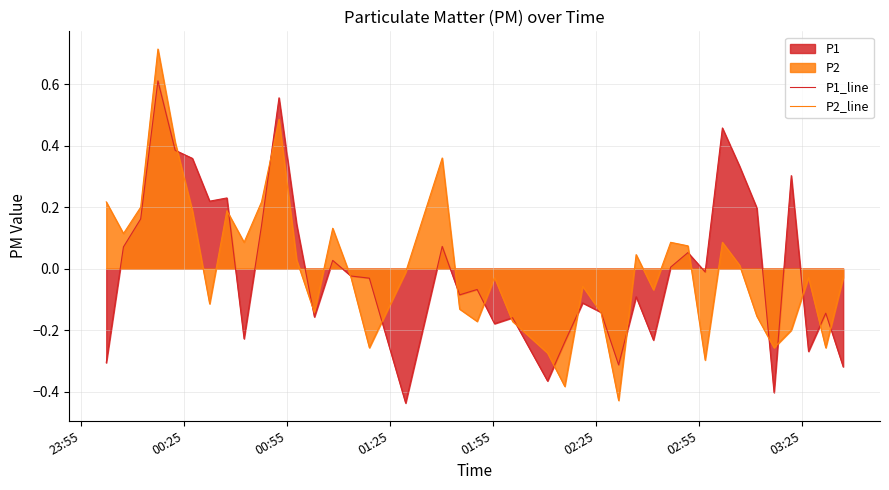

How many positive values does the P1_line series have?

18